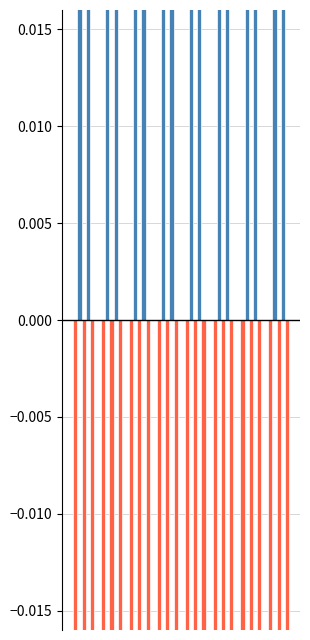

How many bars are there in total?

40